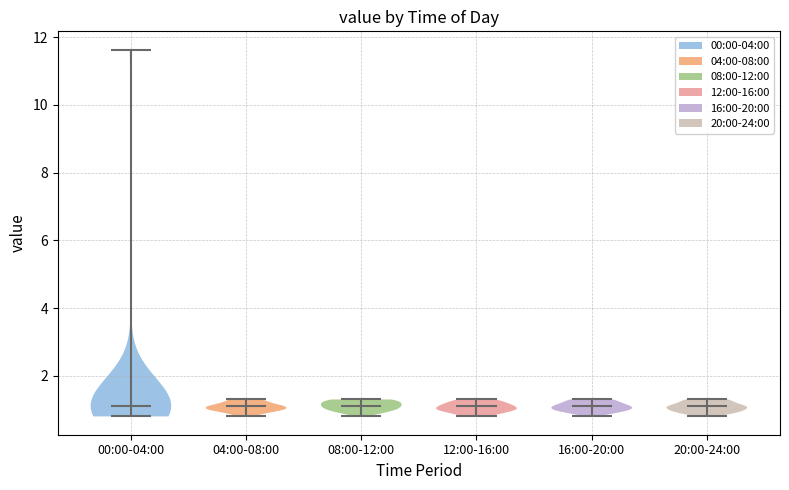

Reading left to right, read every violin against the y-axis: where its median line is, and the lowest and highest points it reaches. The values are not printed on the chart, so give them approximately, as read against the axis.

00:00-04:00: median line 1.2, lowest point 0.8, highest point 11.6
04:00-08:00: median line 1.2, lowest point 0.8, highest point 1.4
08:00-12:00: median line 1.2, lowest point 0.8, highest point 1.4
12:00-16:00: median line 1.2, lowest point 0.8, highest point 1.4
16:00-20:00: median line 1.2, lowest point 0.8, highest point 1.4
20:00-24:00: median line 1.2, lowest point 0.8, highest point 1.4